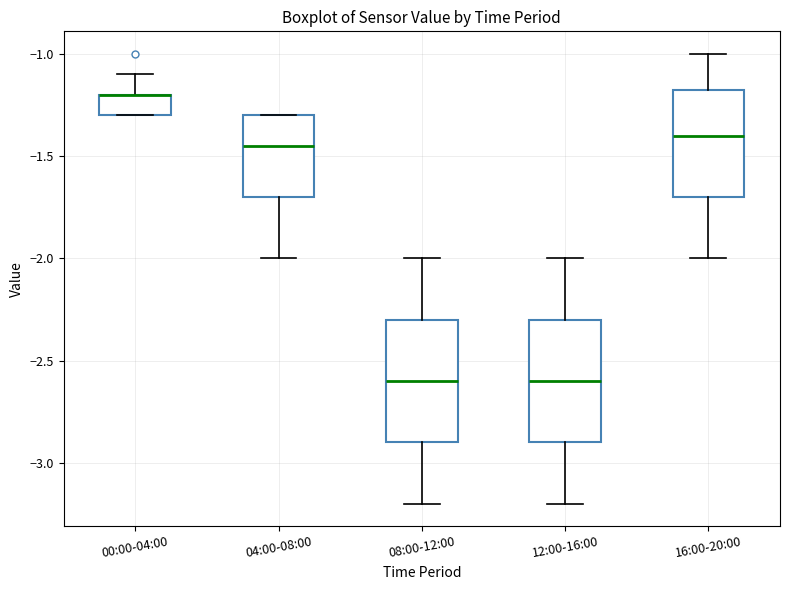

Where is the lower edge of the box for 00:00-04:00 on the y-axis? The values are not printed on the chart, so give them approximately, as read against the axis.

-1.30